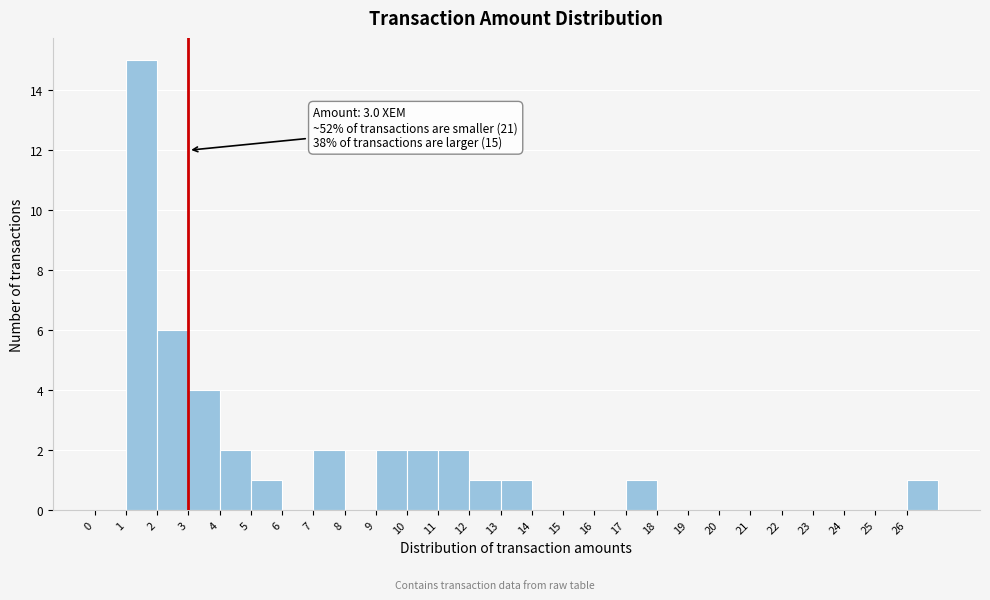

Which range on the x-axis has the tallest bar?

1 to 2